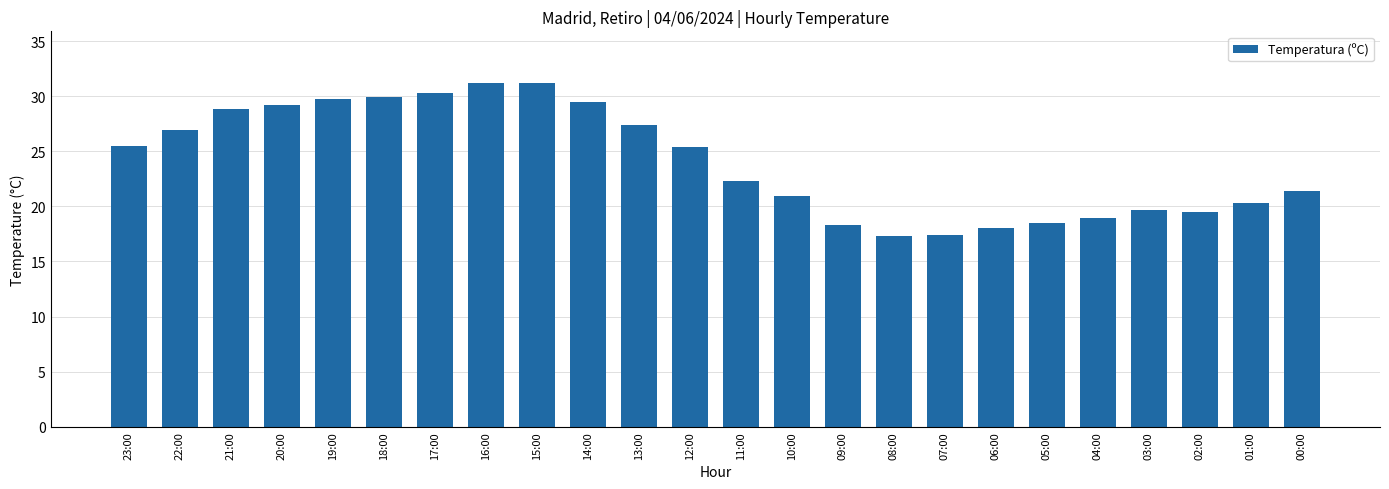

True or false: the data shows 46.2 at 21:00.

False